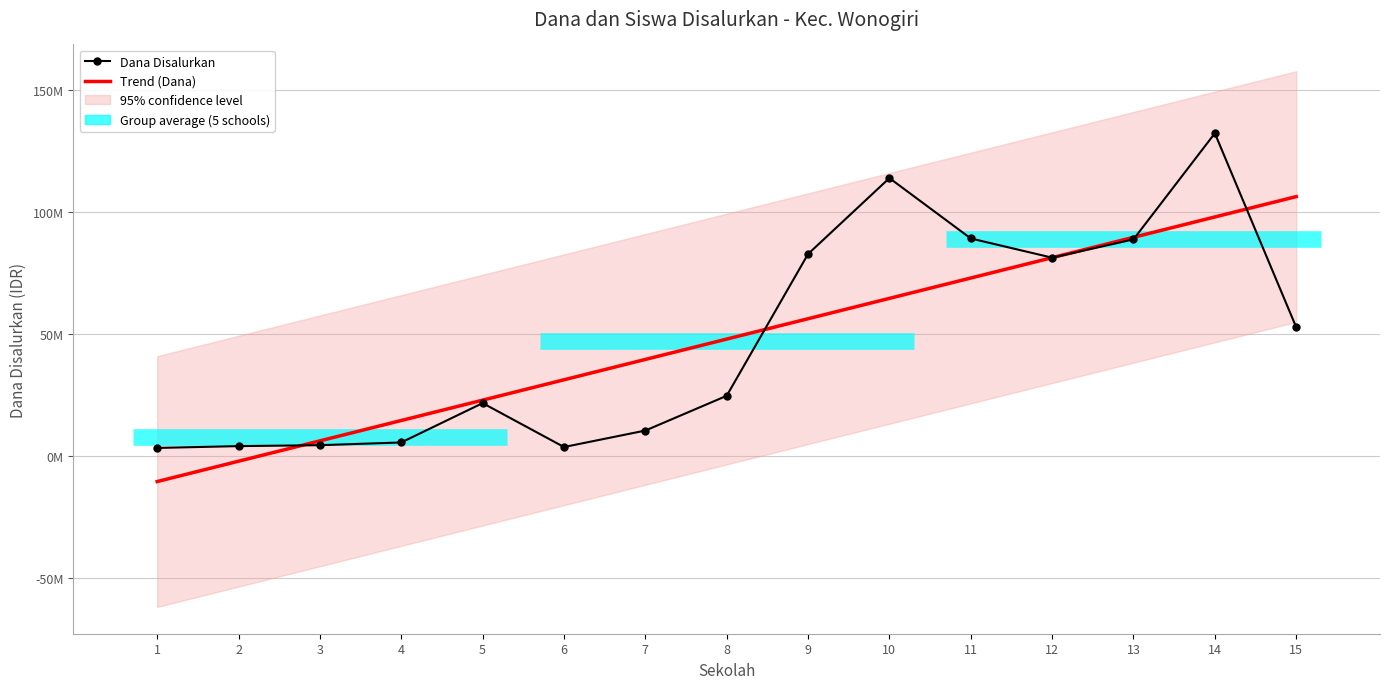

What is the difference between the maximum and second lowest values in the Dana Disalurkan series?

128625000.0